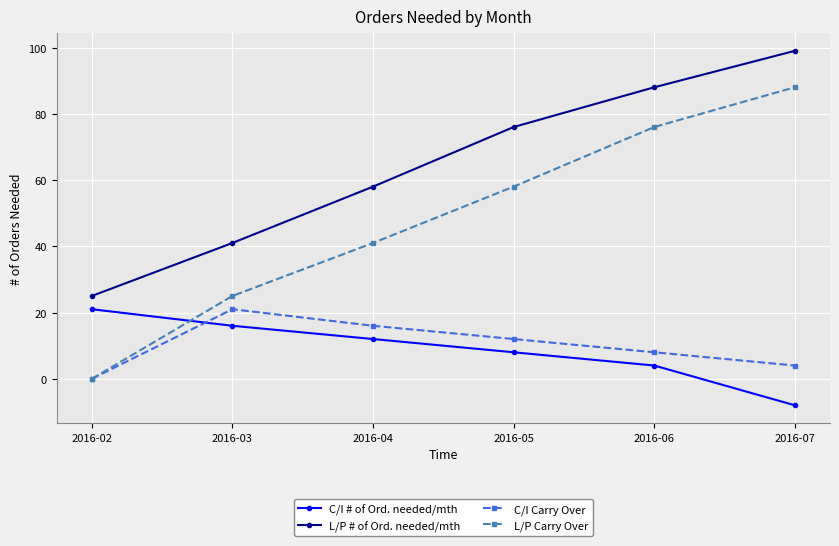

Reading left to right, extract all data points from this chart.

C/I # of Ord. needed/mth: 21	16	12	8	4	-8
L/P # of Ord. needed/mth: 25	41	58	76	88	99
C/I Carry Over: 0	21	16	12	8	4
L/P Carry Over: 0	25	41	58	76	88